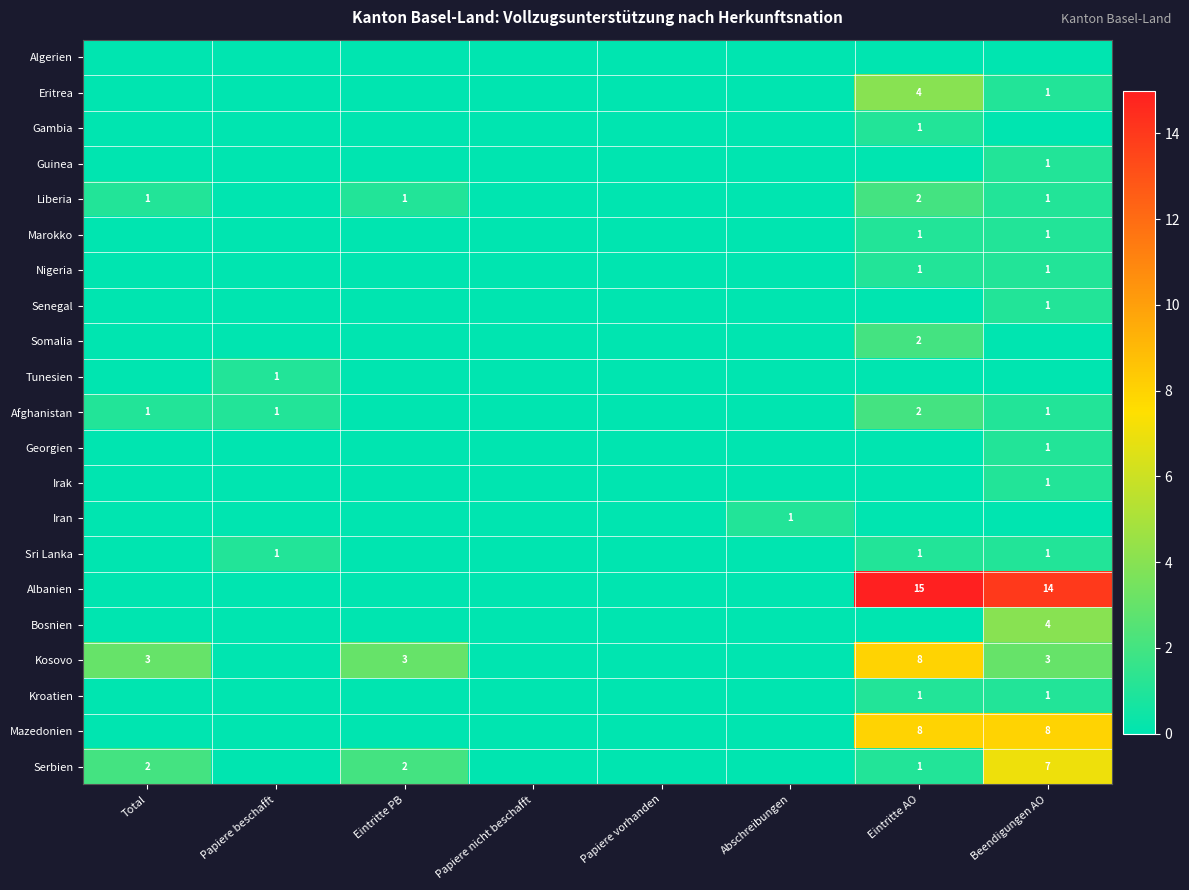

The Liberia series shows 1 at Eintritte PB. True or false?

True